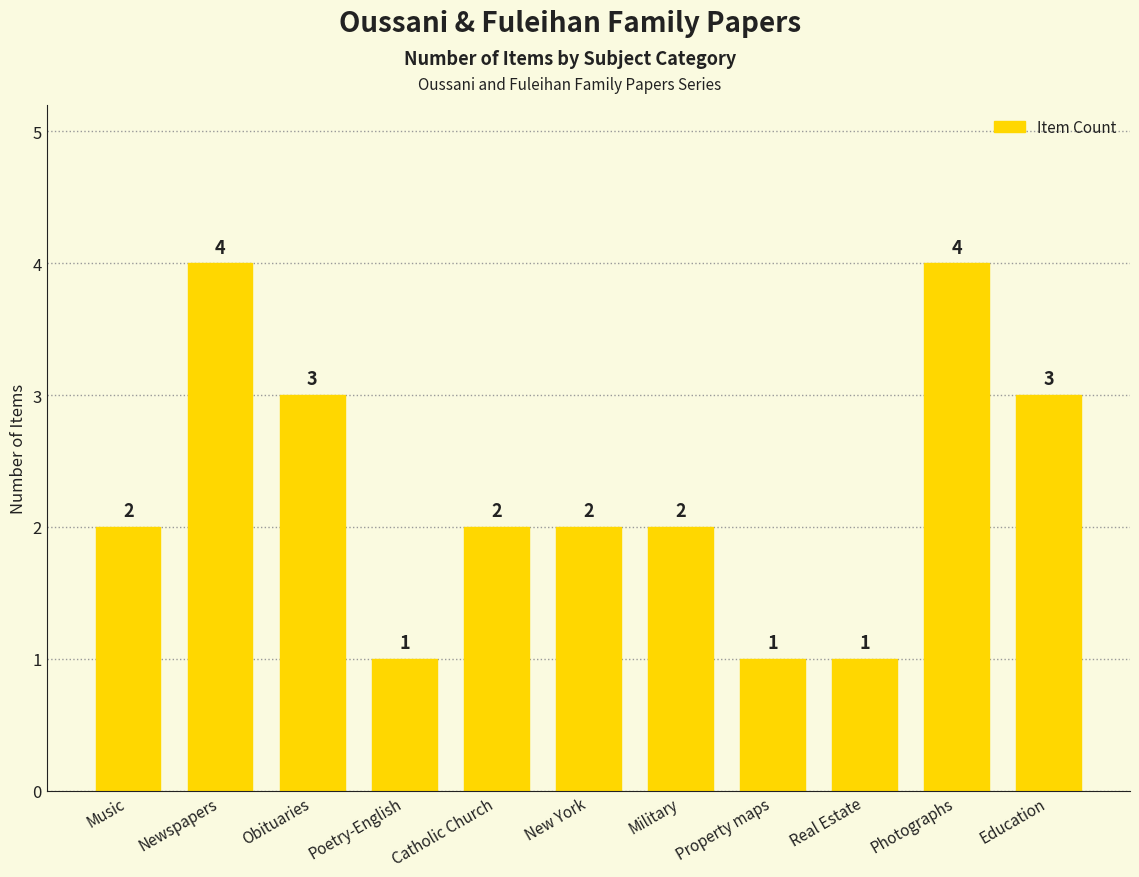

How many values are between 1 and 3?

9